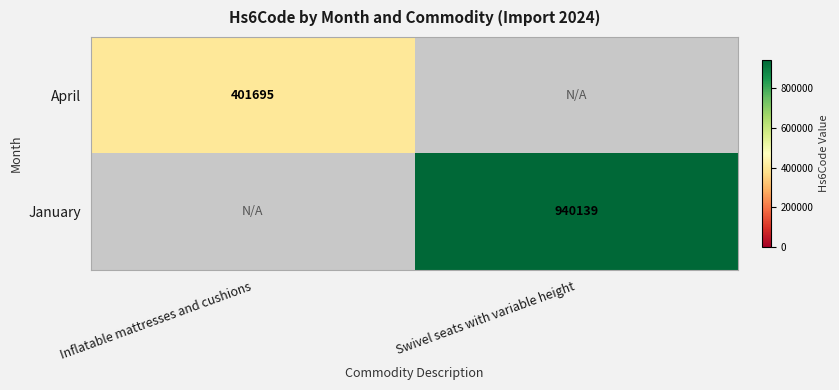

The April series shows 401695 at Inflatable mattresses and cushions. True or false?

True